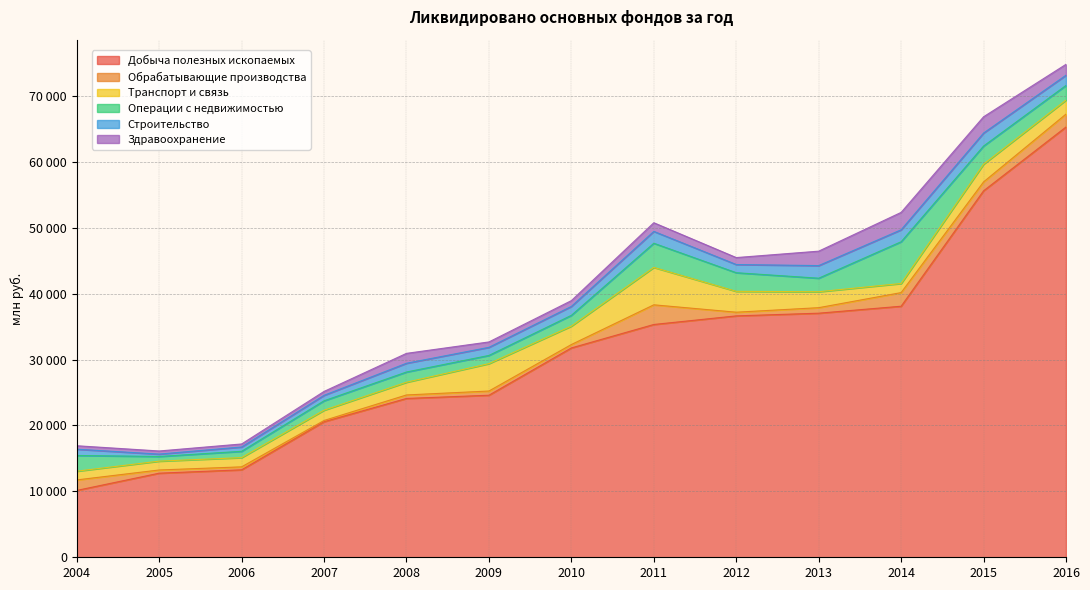

What is the value of the Здравоохранение point at the 11th from the left?

2638